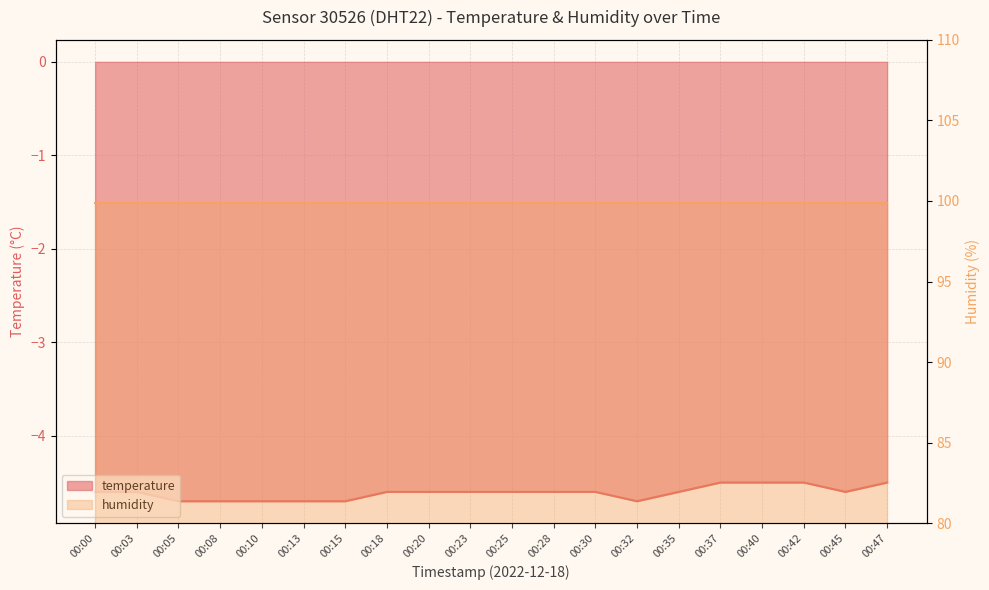

What is the greatest value displayed?

-4.5